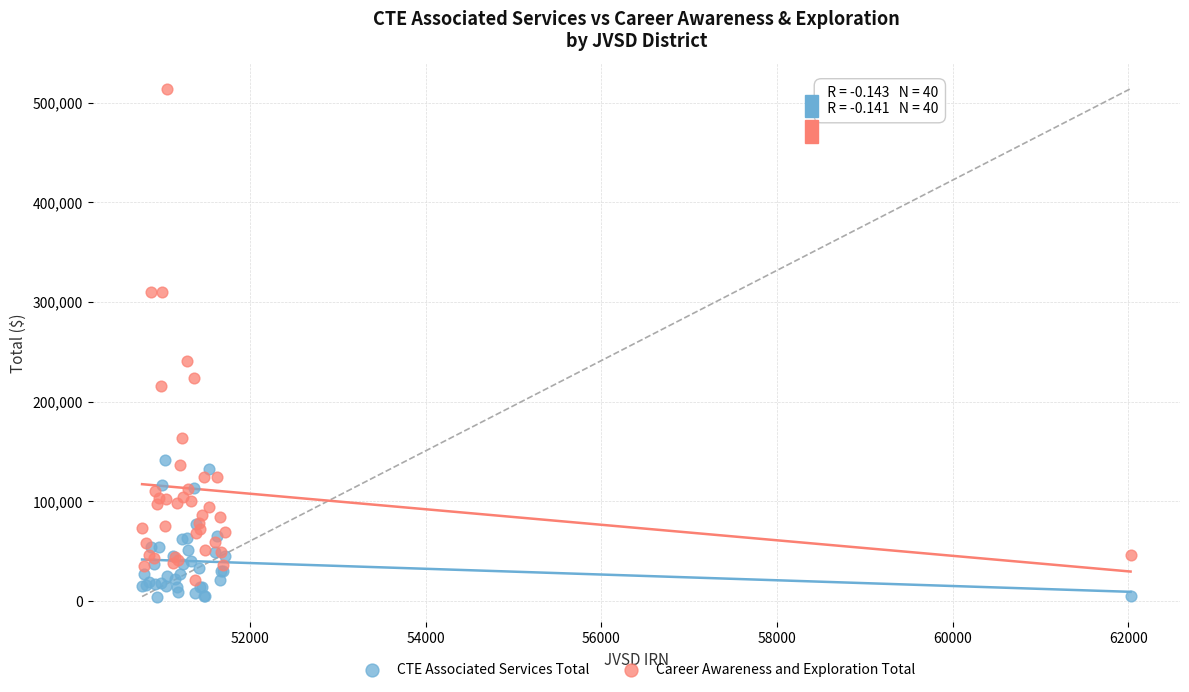

Which series has the widest spread of Y values?

Career Awareness and Exploration Total